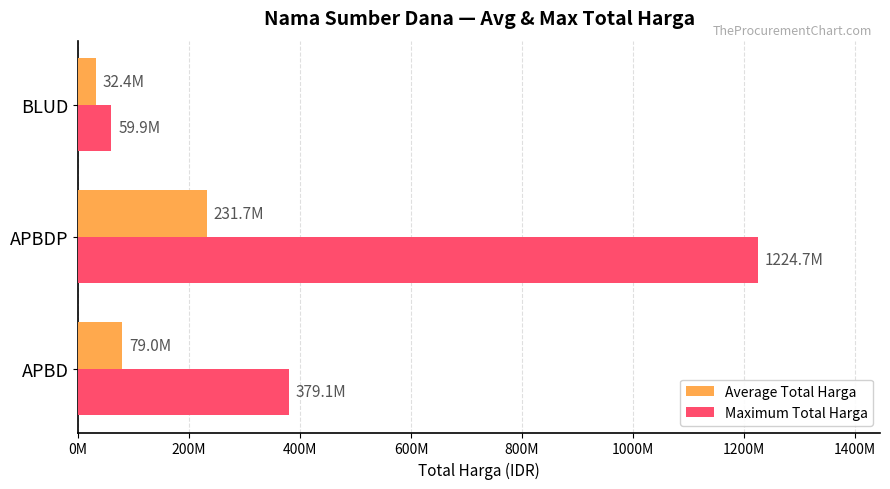

At how many categories does at least one series exceed 124815658?

2